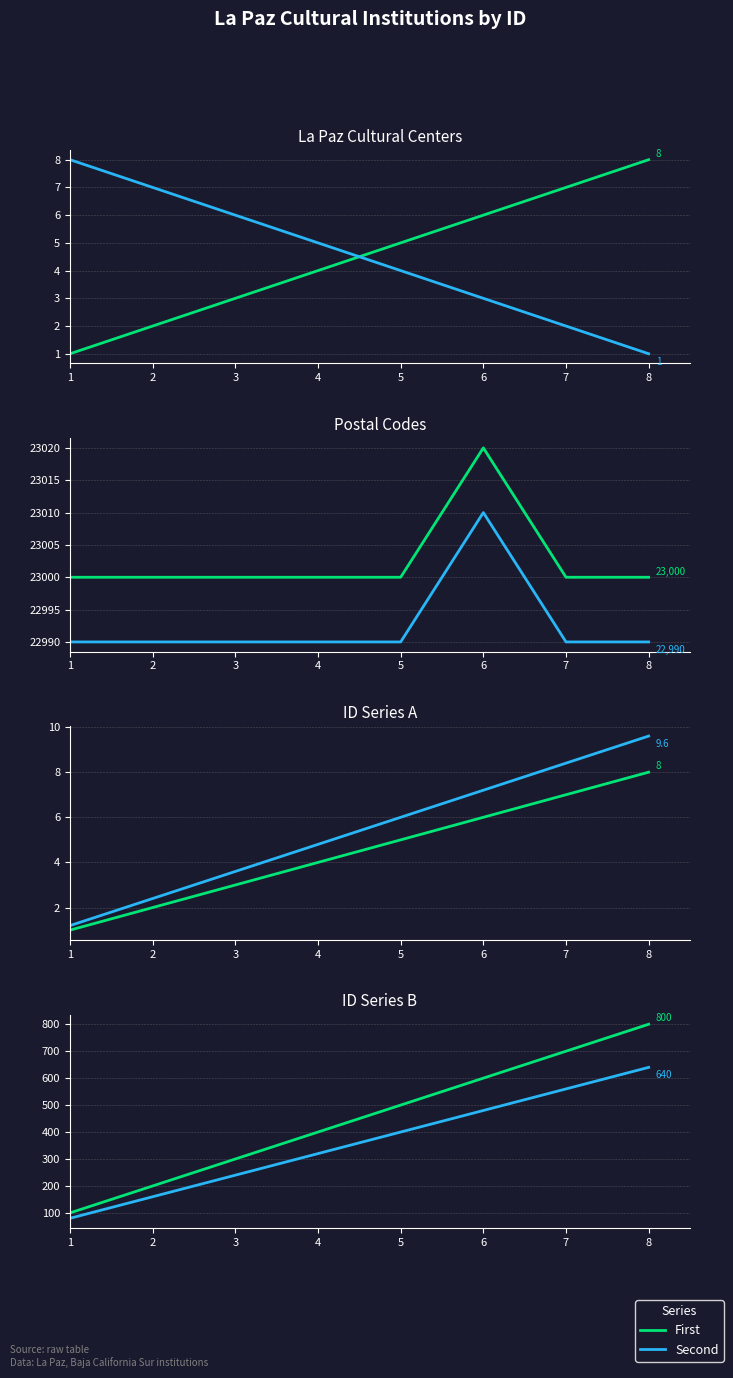

Does the chart have visible grid lines?

Yes